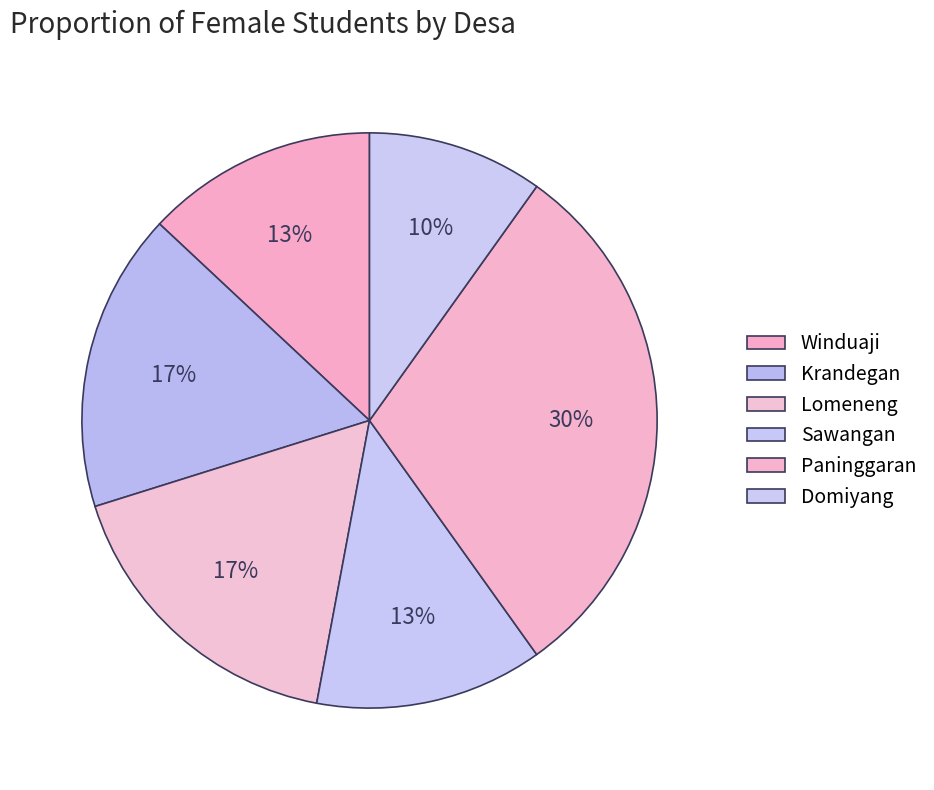

Between Domiyang and Paninggaran, which is larger?

Paninggaran